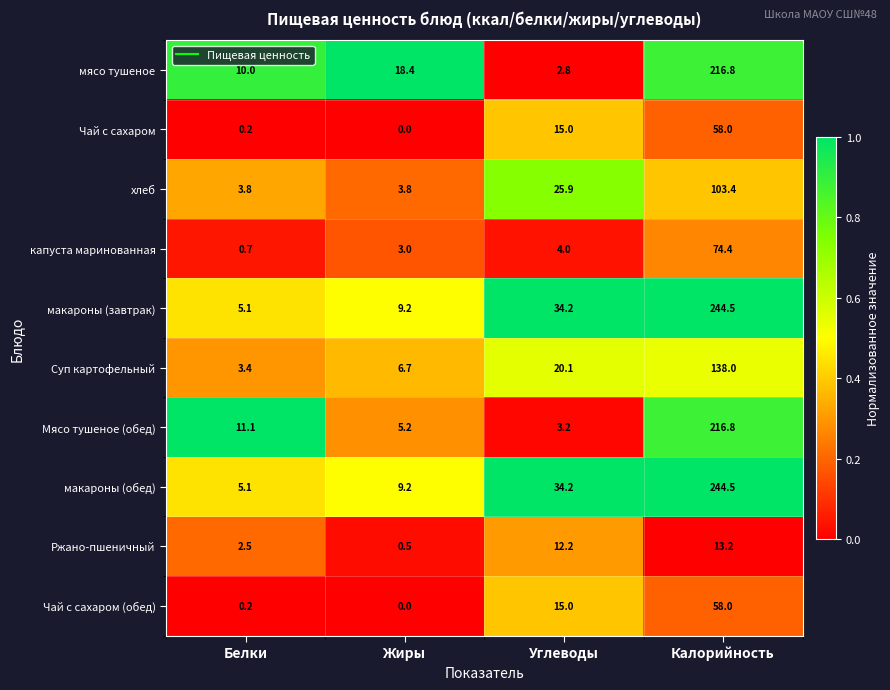

What is the difference between the second highest and minimum values in the капуста маринованная series?

3.3